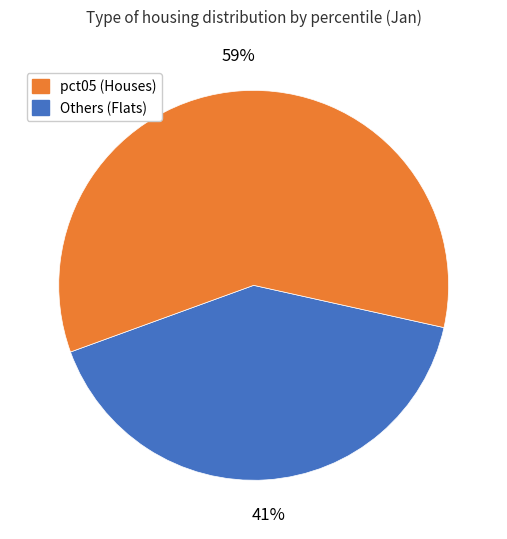

Does any single category account for the majority?

Yes